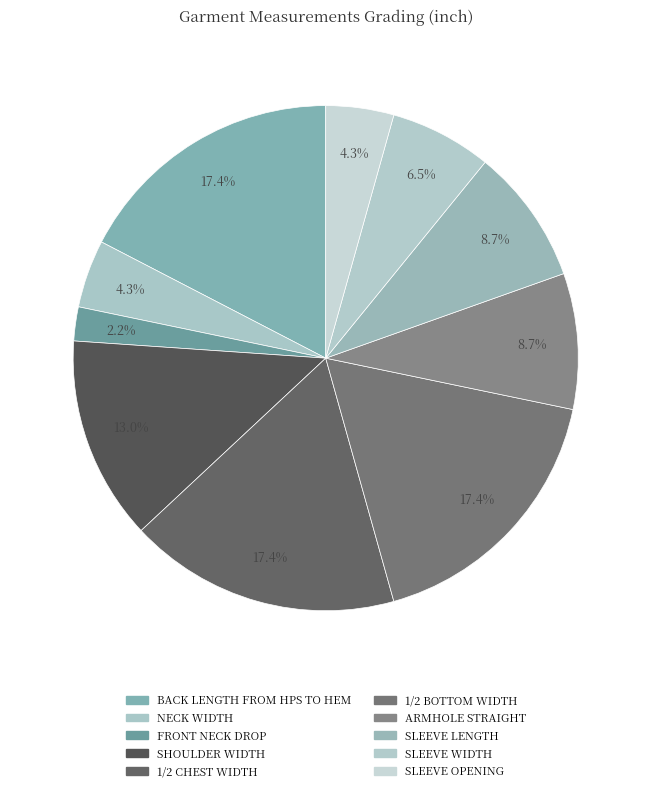

Which category has the smallest portion of the pie?

FRONT NECK DROP